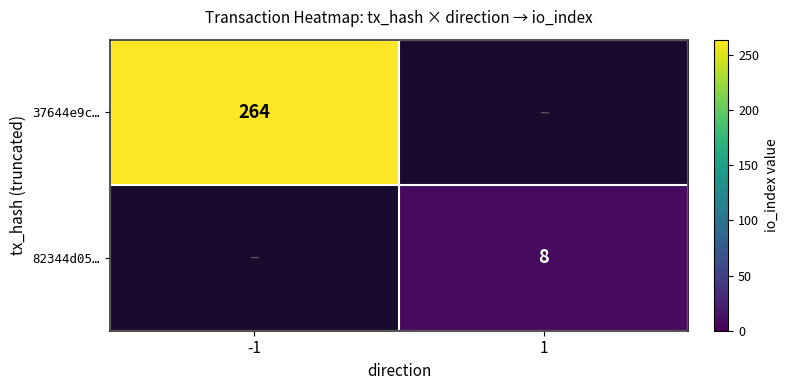

Is it true that 82344d05… equals 4 at 1?

False